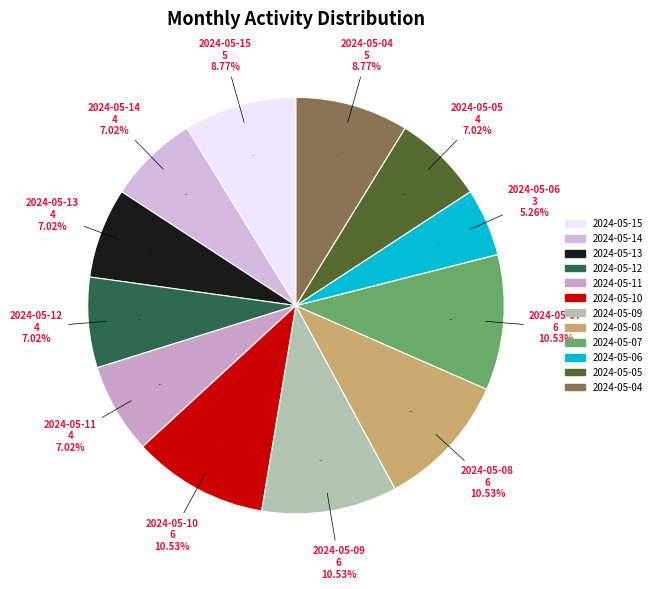

Which slice is the largest?

2024-05-10